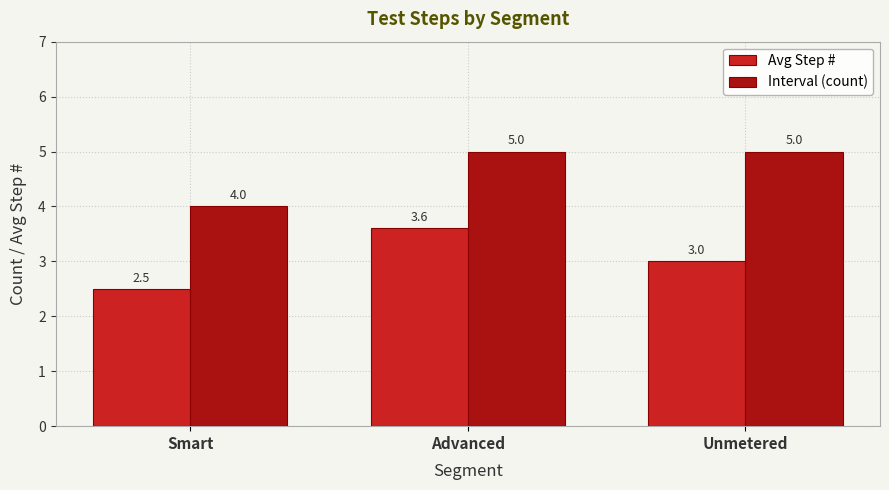

Where is Avg Step # nearest to the value 3?

Unmetered